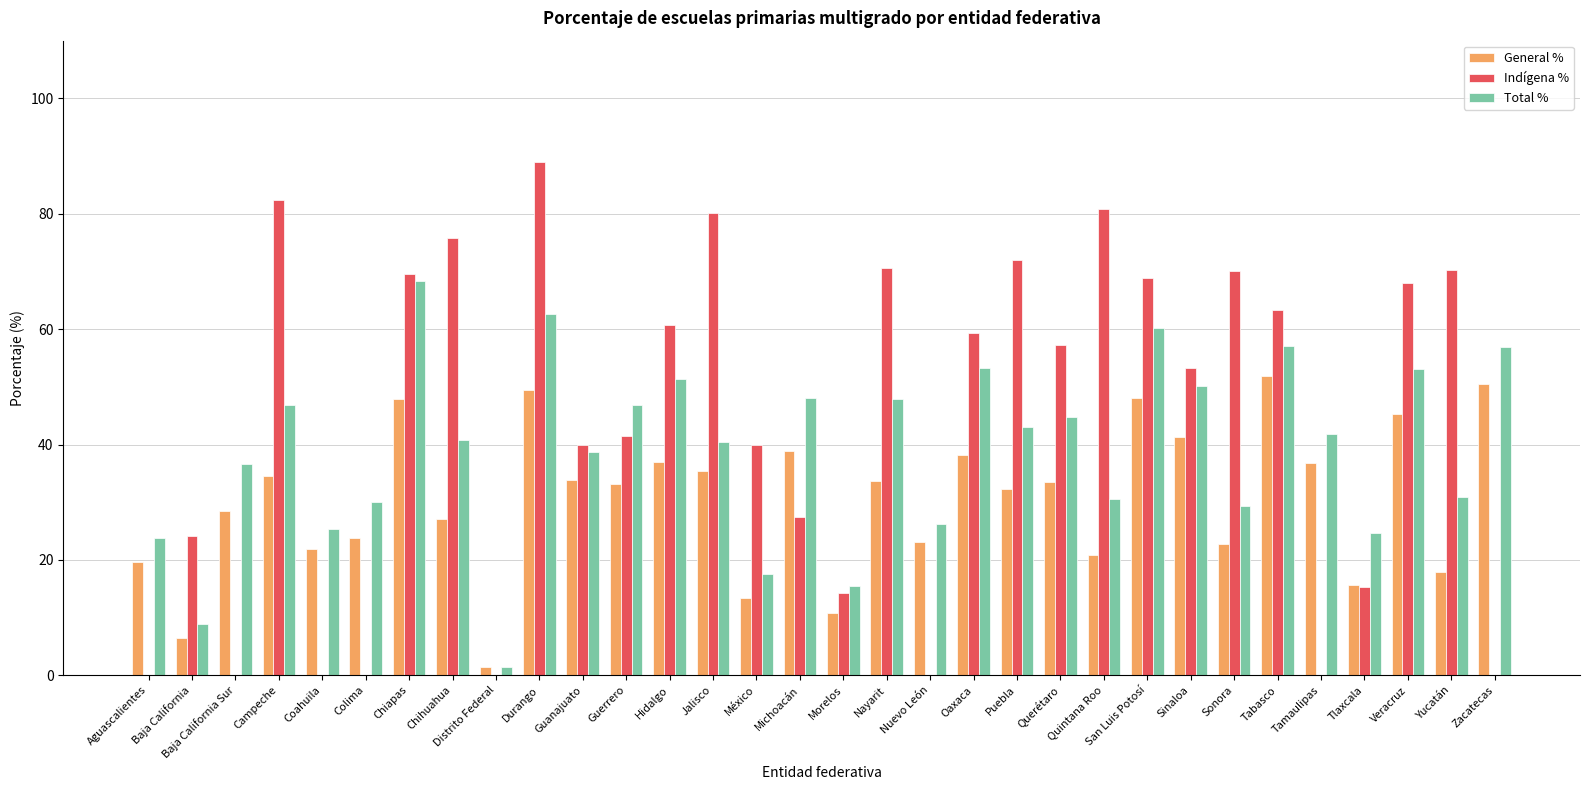

The General % series shows 33.8 at Guanajuato. True or false?

True